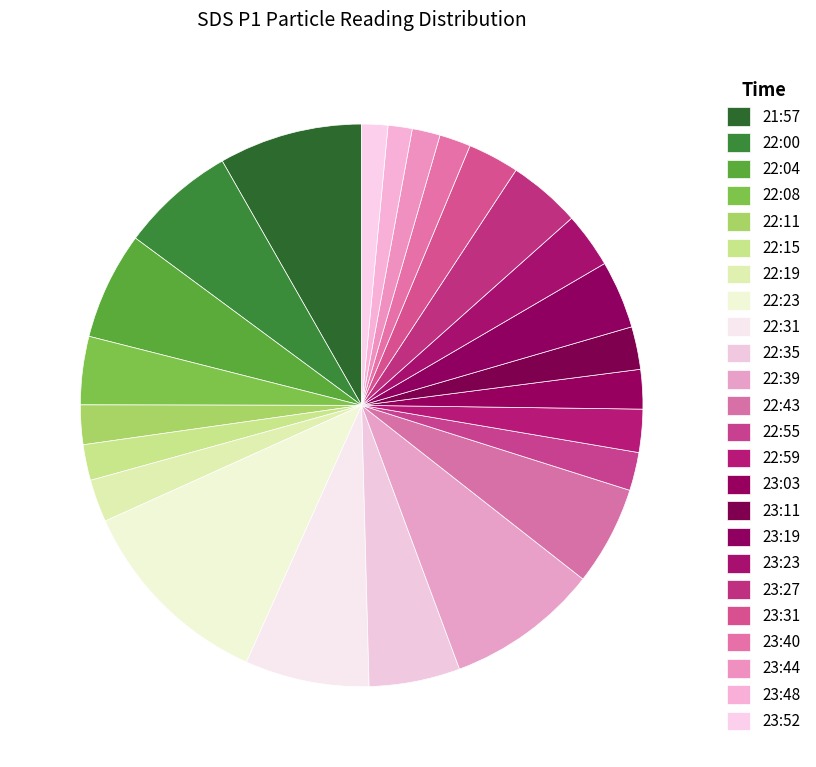

Between 22:23 and 22:11, which is larger?

22:23